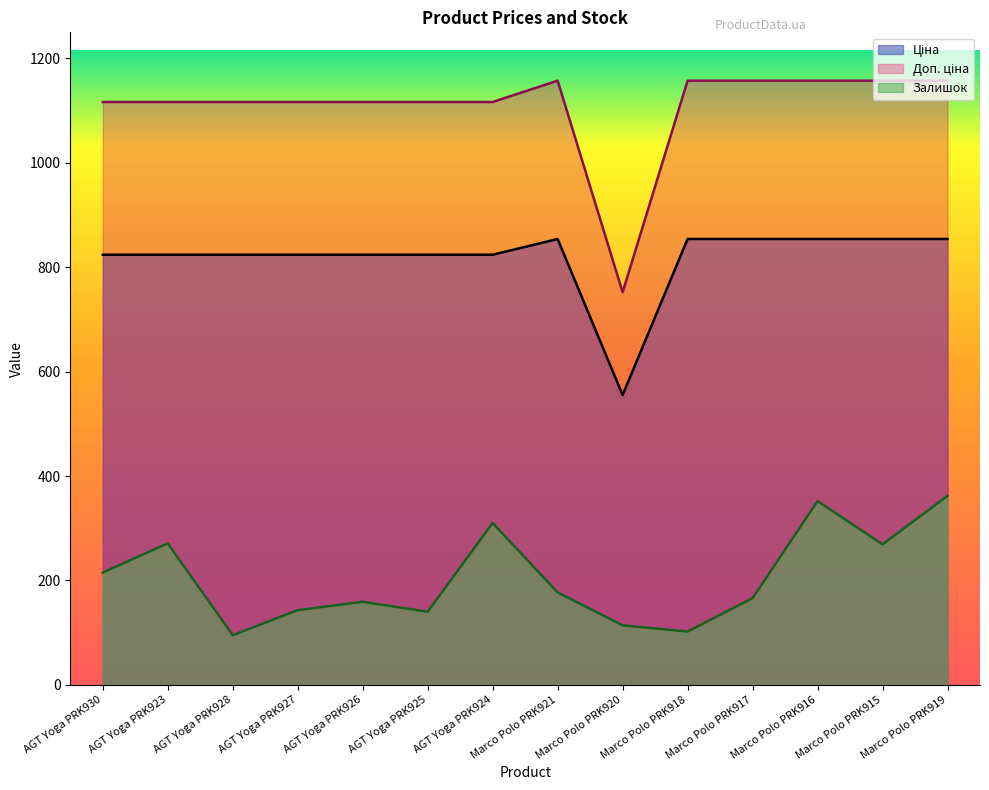

True or false: Залишок has a value of 161.0 at AGT Yoga PRK924.

False